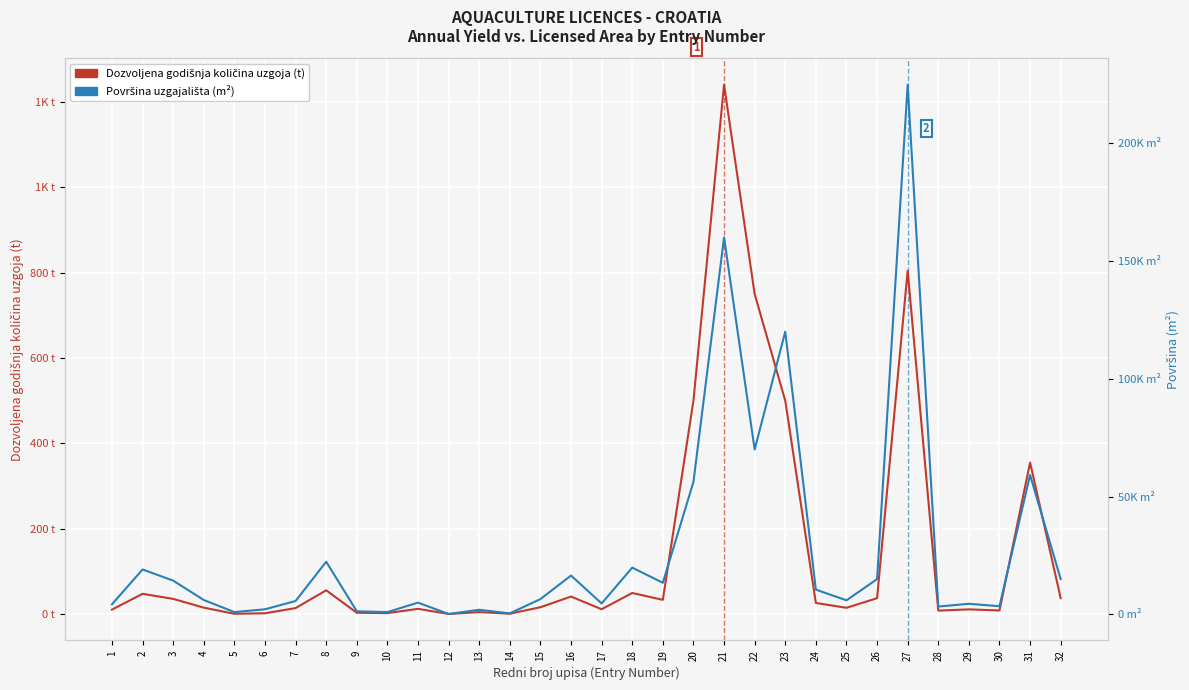

True or false: Dozvoljena godišnja količina uzgoja (t) and Površina (m²) cross at least once.

False